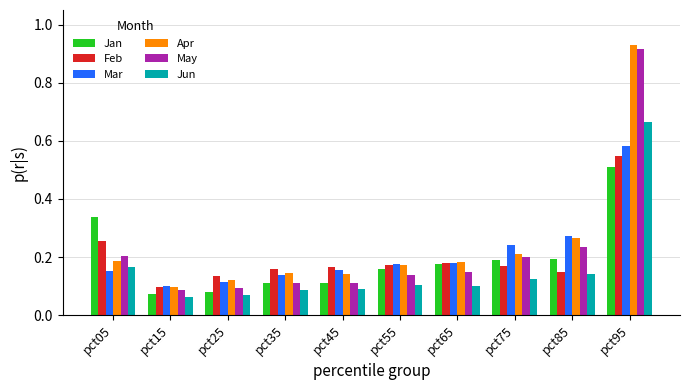

At which category is the sum across all series the highest?

pct95